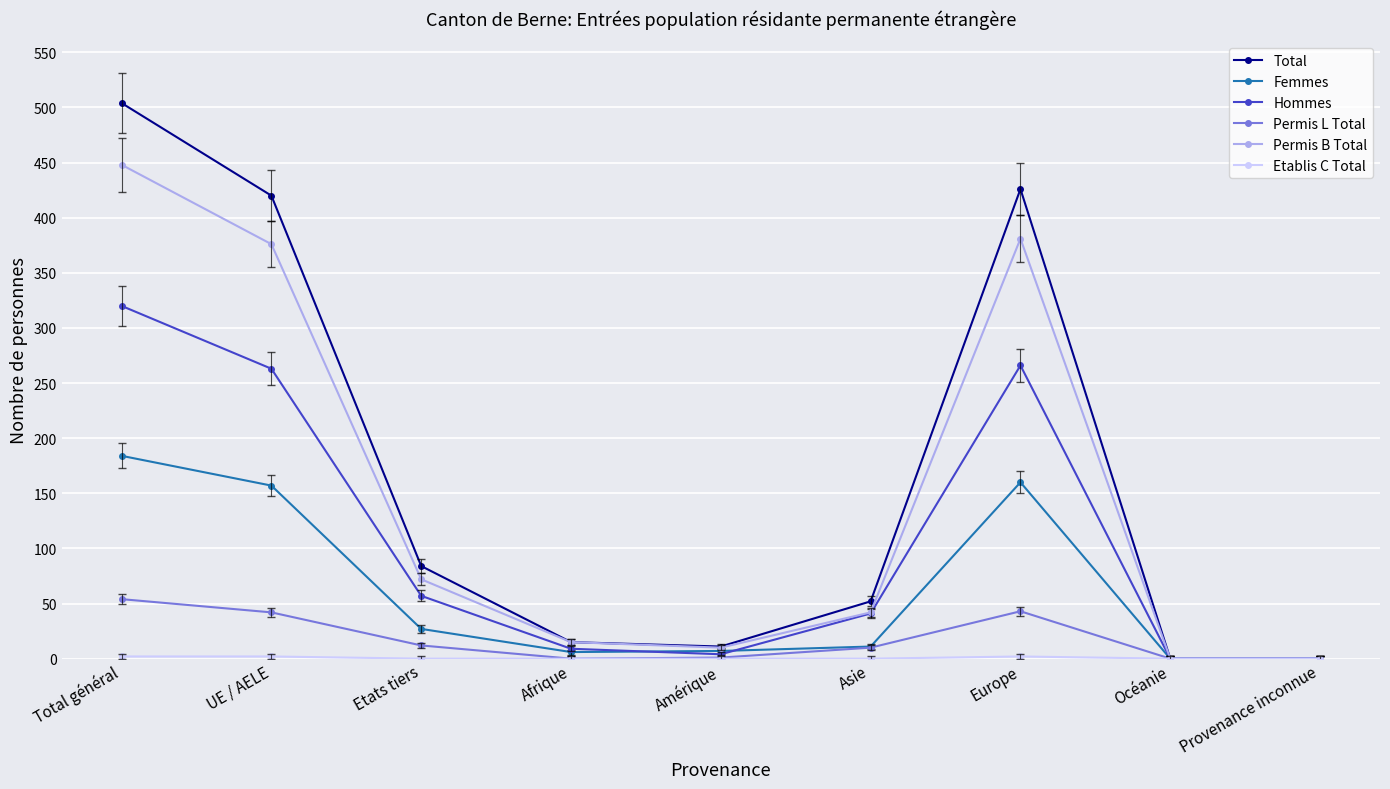

What is the difference between the highest and lowest values at Europe?

424